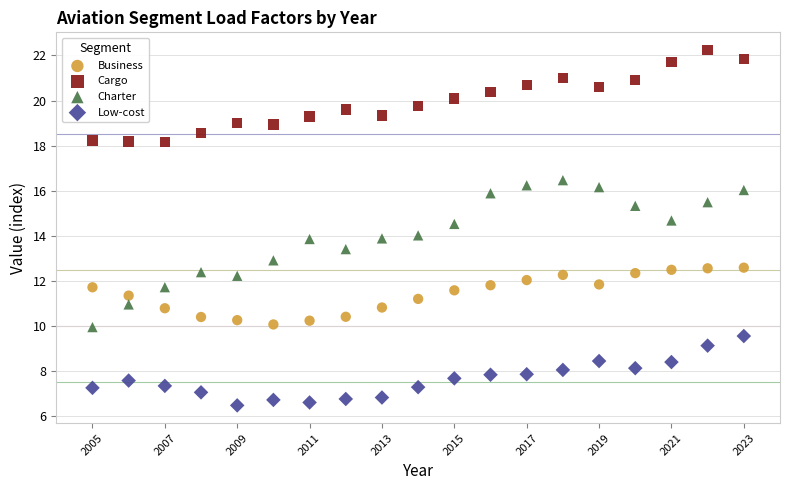

Which series has the largest Y range (max minus min)?

Charter